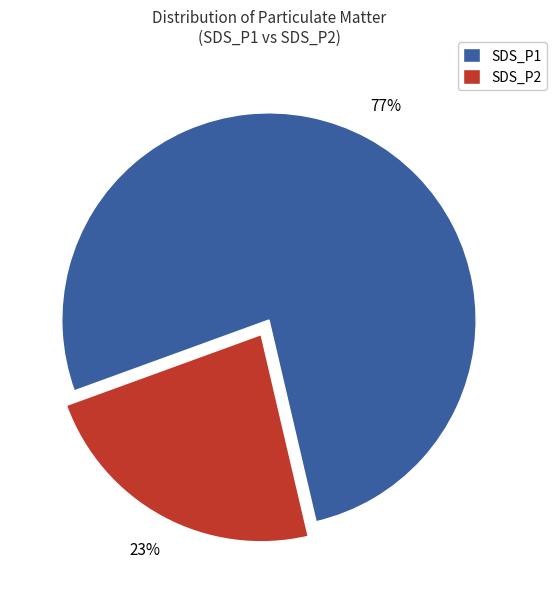

True or false: SDS_P1 accounts for 83% of the total.

False